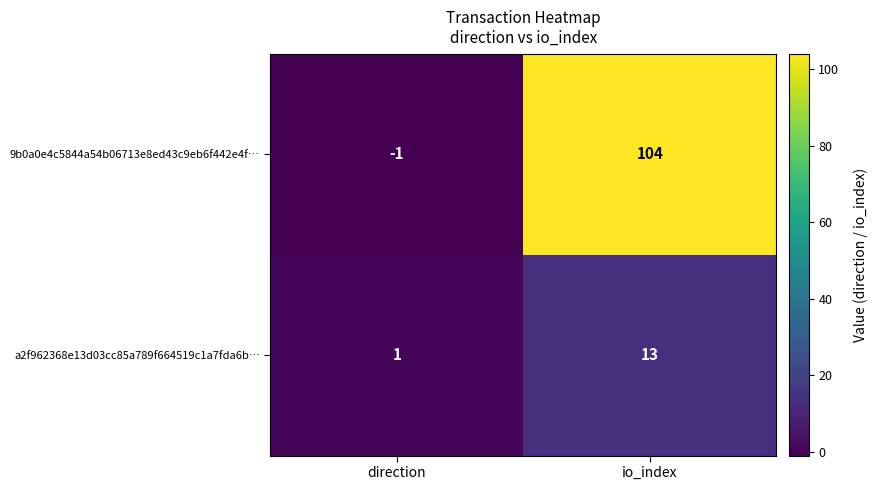

At how many categories does at least one series exceed 42?

1